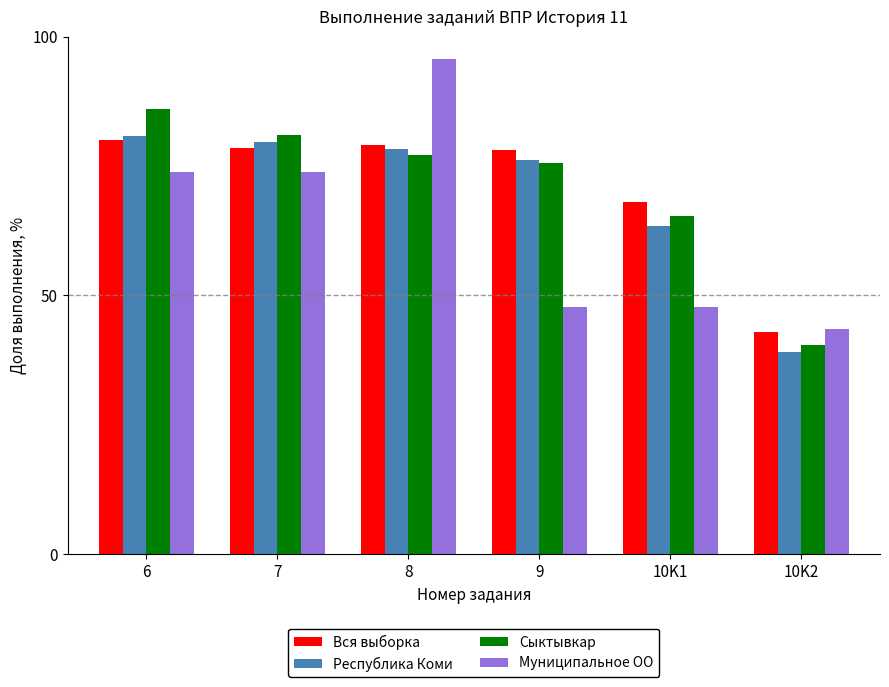

Which series changed the most between 8 and 9?

Муниципальное ОО